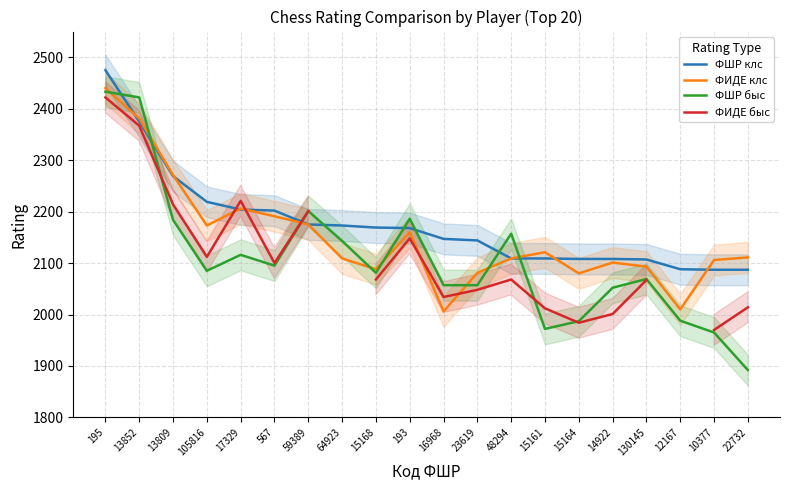

Is it true that ФШР быс equals 2057.0 at 23619?

True